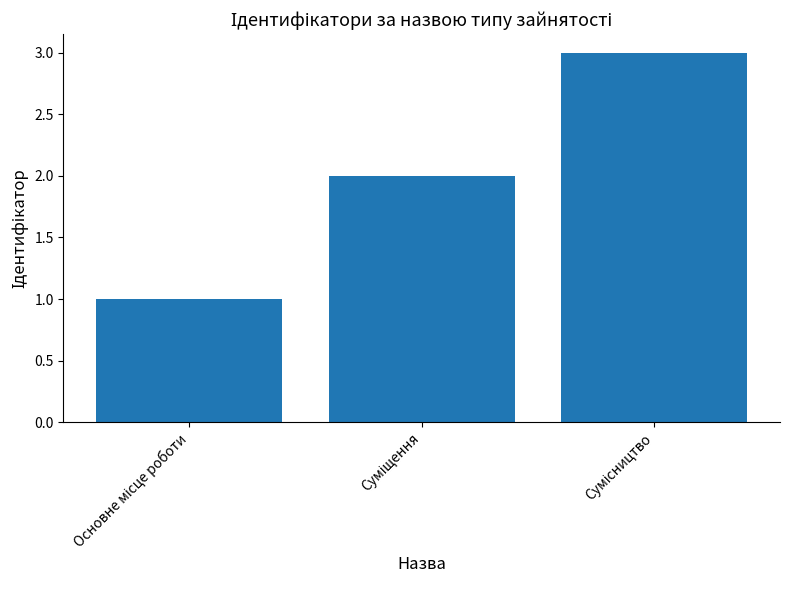

How many bars are there in total?

3